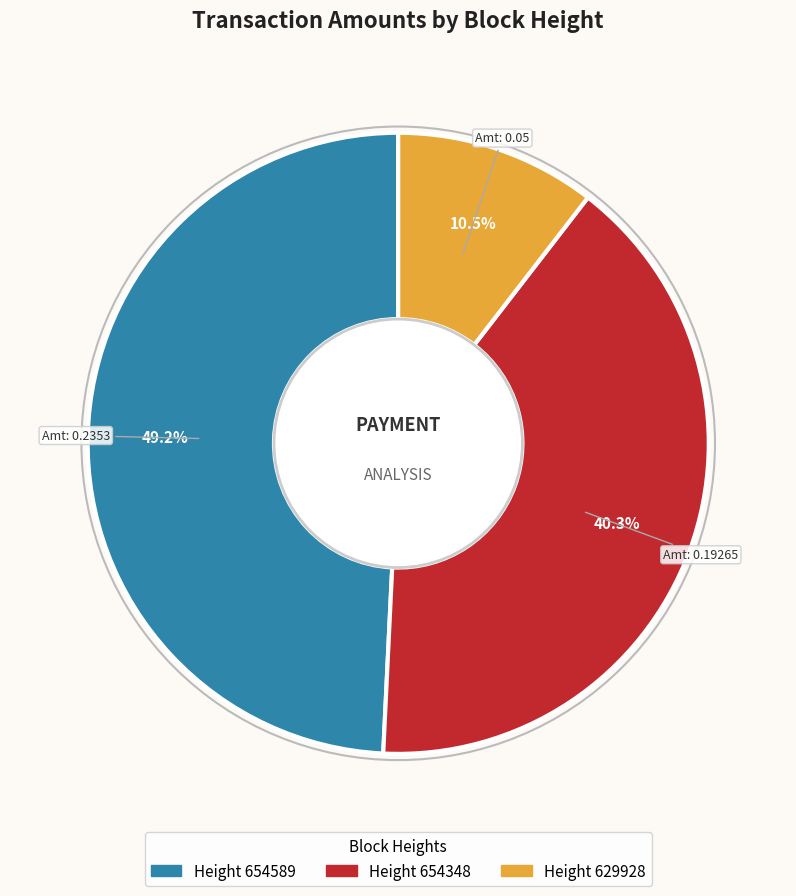

Does any single category account for the majority?

No